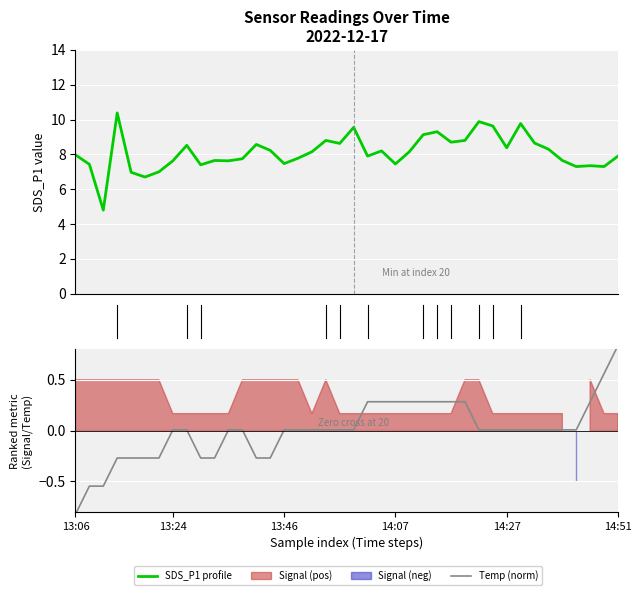

What is the label of the 26th point from the left?

25